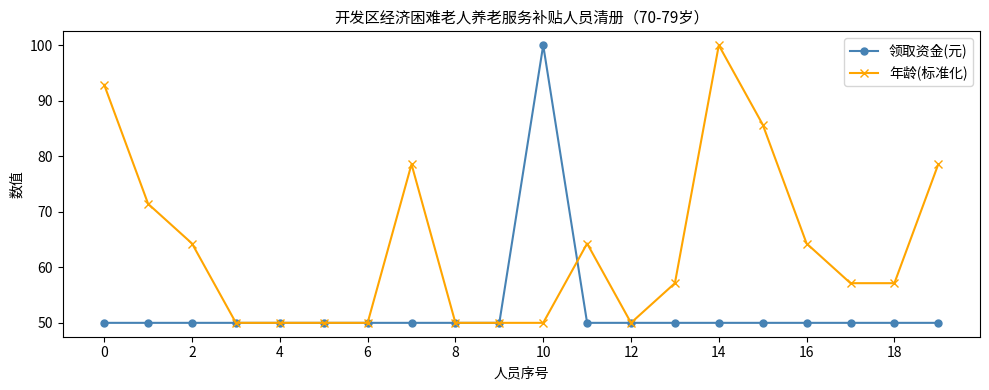

True or false: 年龄(标准化) has more than 2 interior local peaks.

True